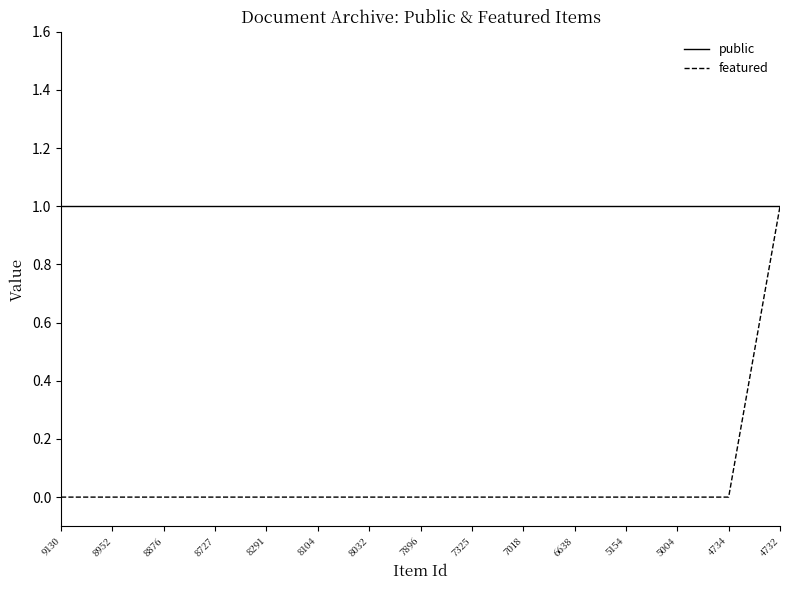

Reading right to left, what are all the values shown in this chart?

public: 1	1	1	1	1	1	1	1	1	1	1	1	1	1	1
featured: 1	0	0	0	0	0	0	0	0	0	0	0	0	0	0